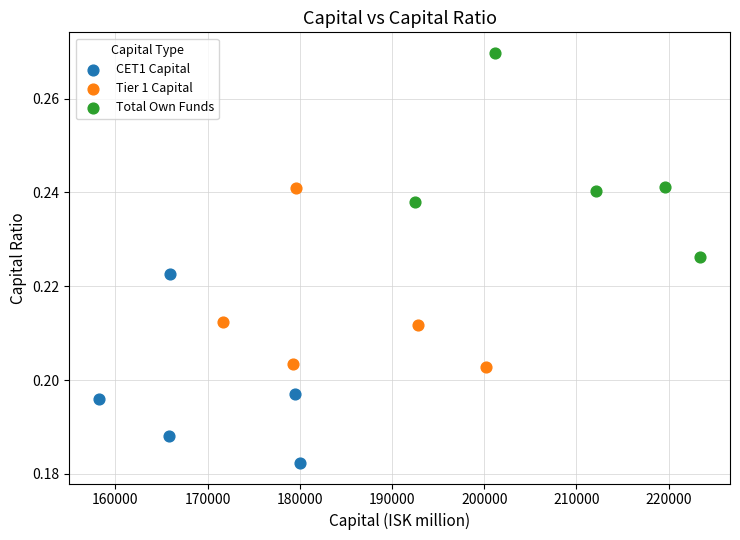

Which series reaches the minimum Y coordinate?

CET1 Capital